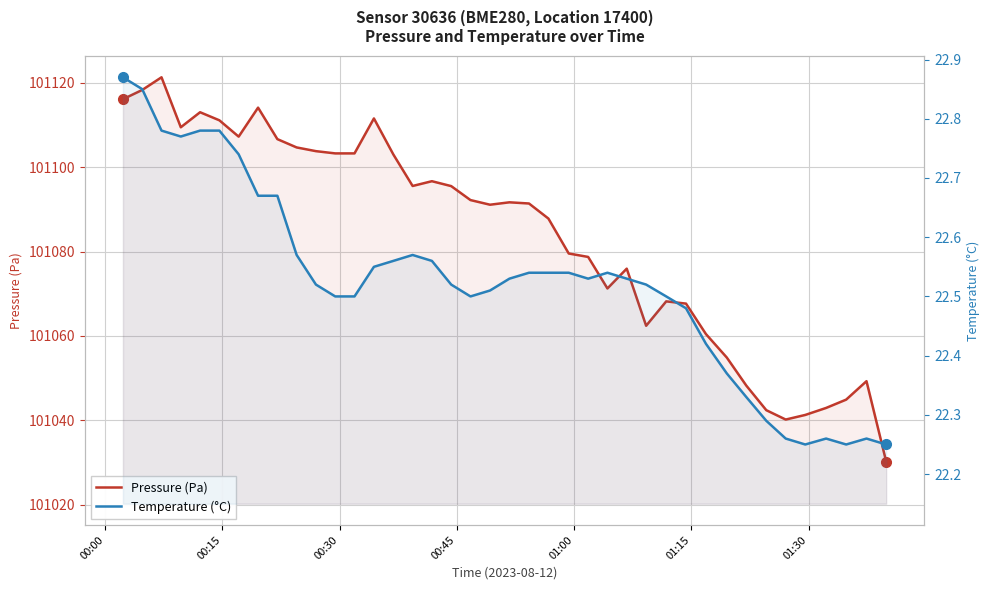

How many values in the Pressure (Pa) series exceed 101091?

22